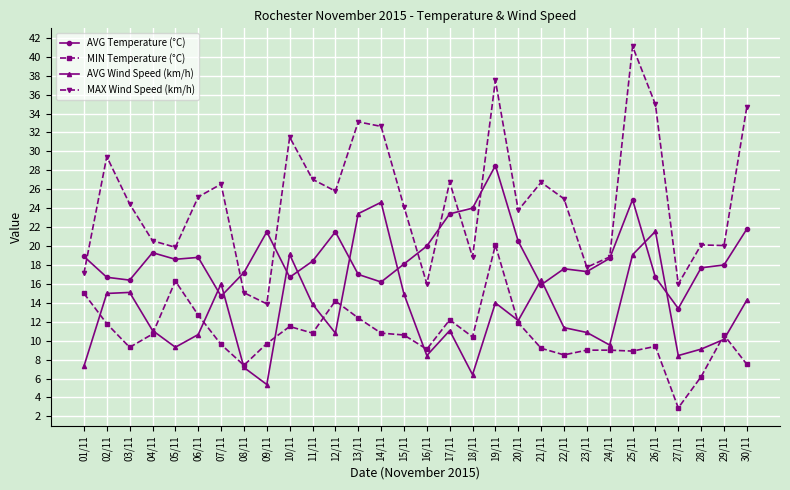

What is the lowest value of the AVG Temperature (°C) series?

13.4